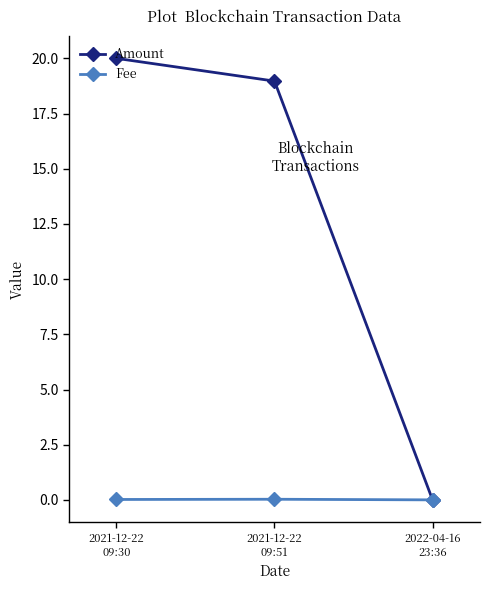

Which category has the highest value in the Amount series?

2021-12-22
09:30